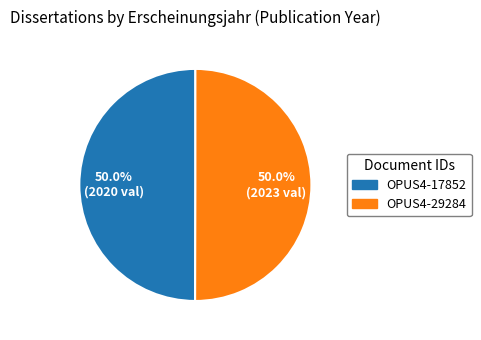

What is the total percentage of OPUS4-17852 and OPUS4-29284?

100.0%